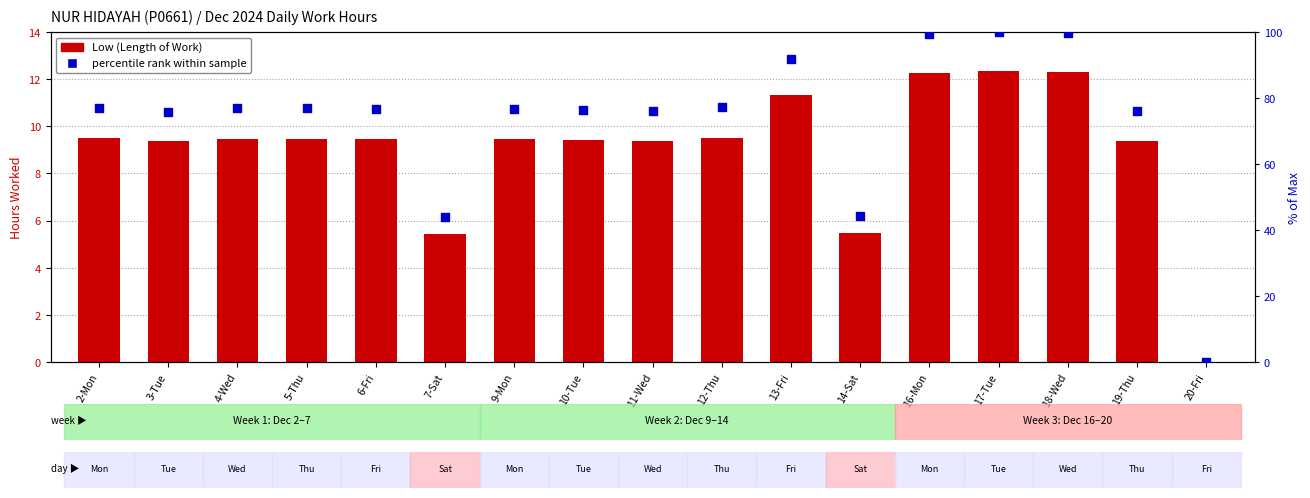

At how many categories does at least one series exceed 51?

14